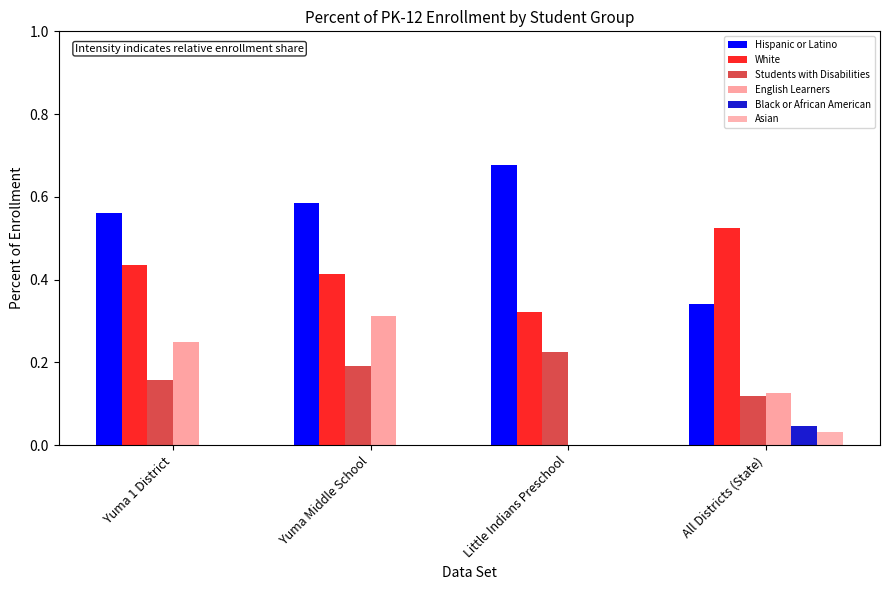

How many series are shown in this chart?

6